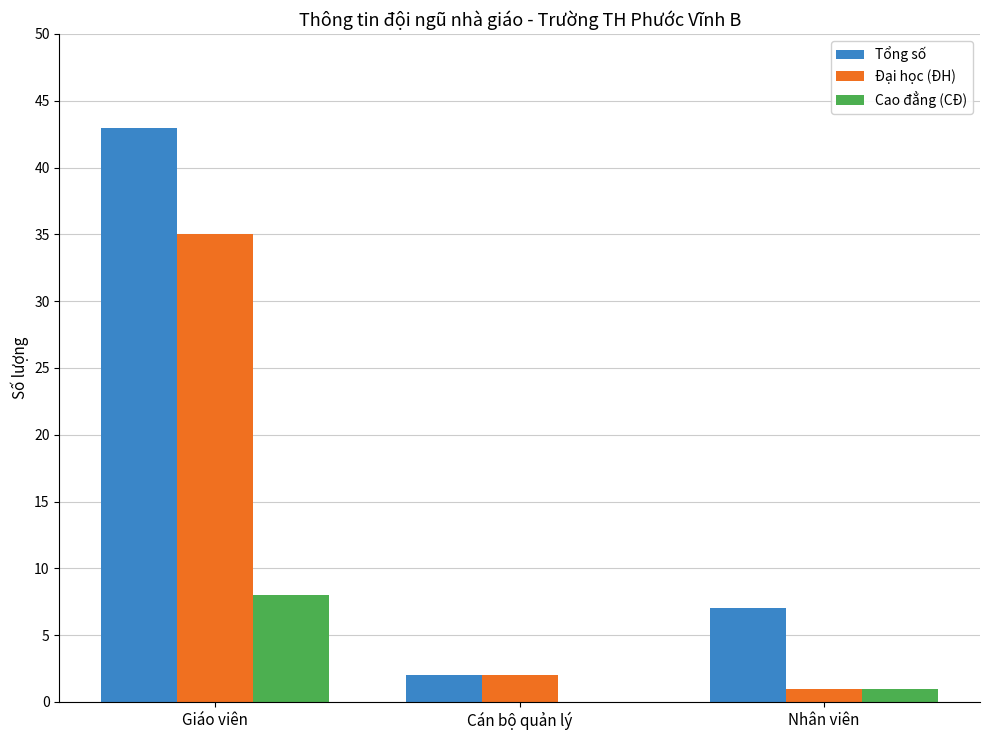

Reading right to left, extract all data points from this chart.

Tổng số: Nhân viên=7	Cán bộ quản lý=2	Giáo viên=43
Đại học (ĐH): Nhân viên=1	Cán bộ quản lý=2	Giáo viên=35
Cao đẳng (CĐ): Nhân viên=1	Cán bộ quản lý=0	Giáo viên=8